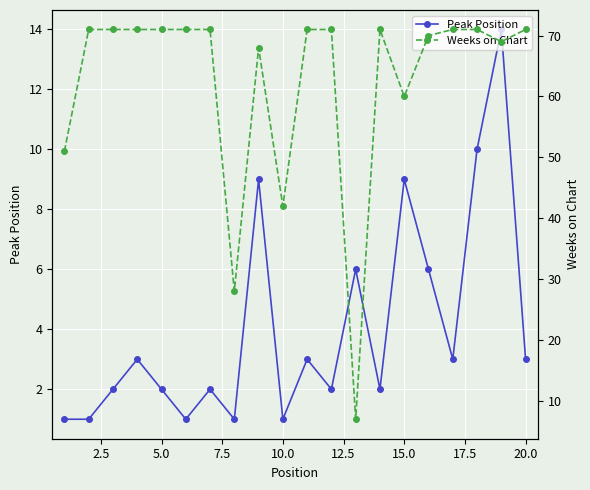

How many data points does each series have?

20